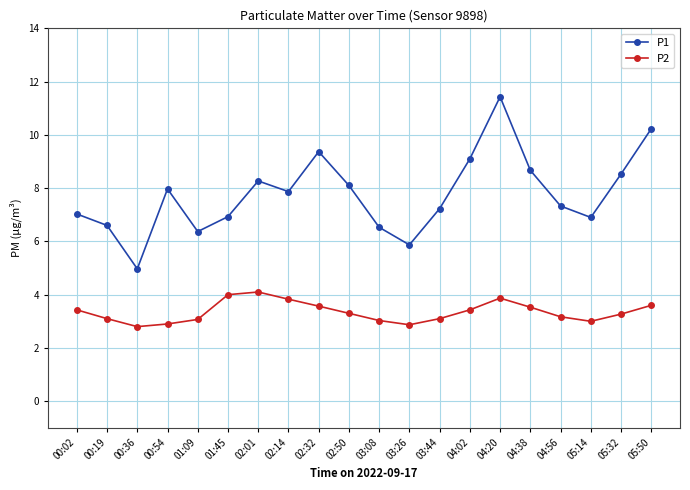

What is the minimum value shown in the chart?

2.8